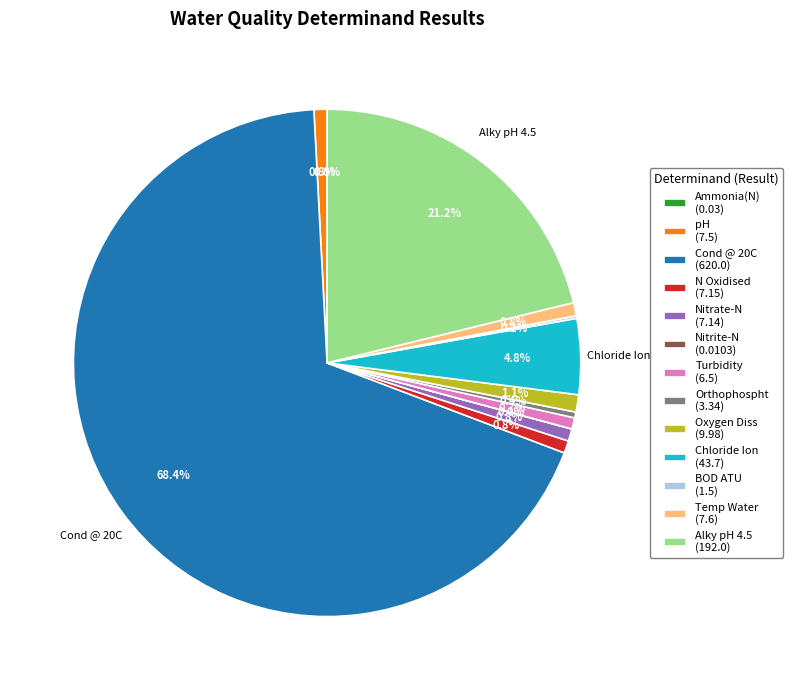

To the nearest percent, what portion does pH represent?

1%